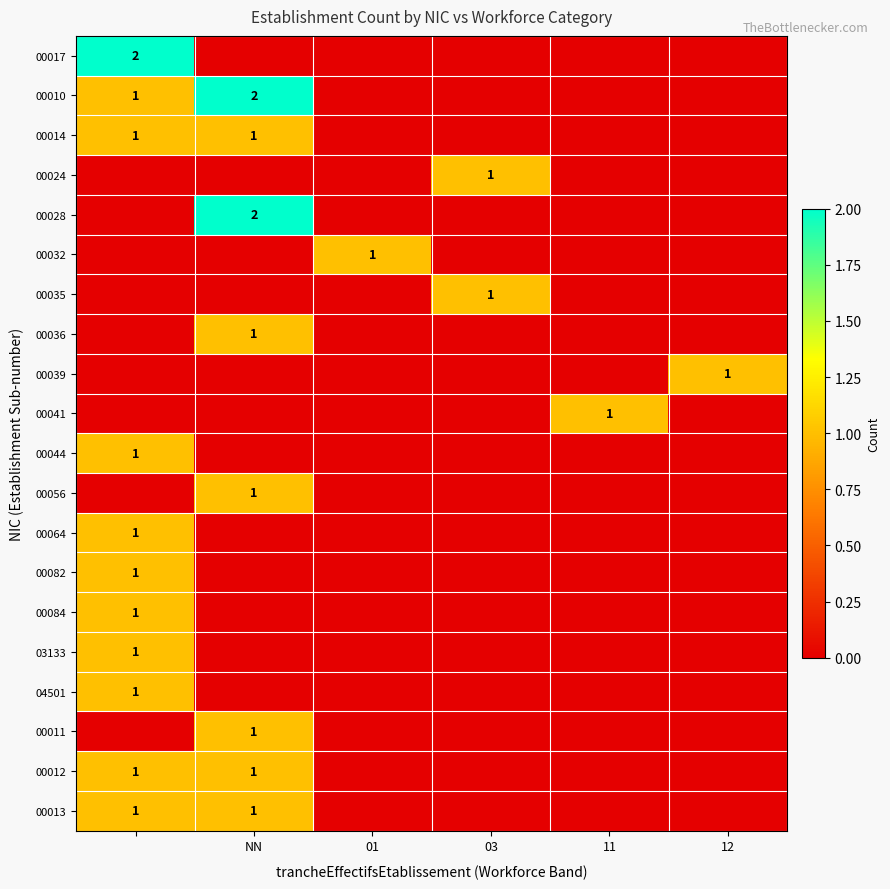

At which category does the chart reach its minimum across all series?

NN